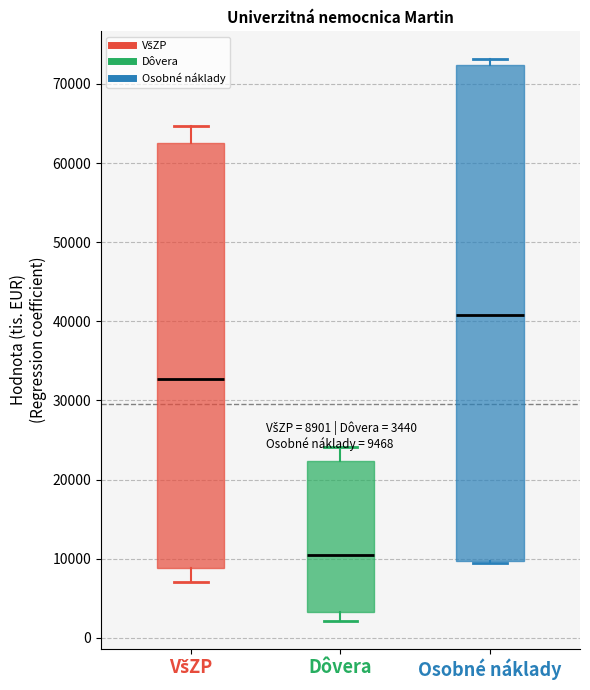

Which box has the highest median line?

Osobné náklady